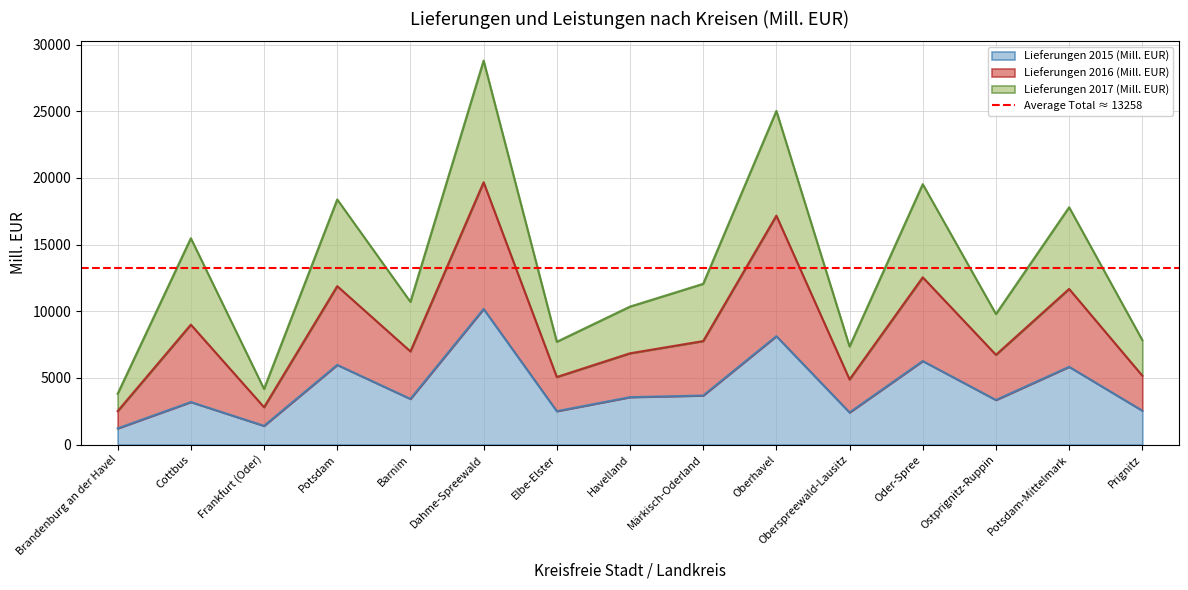

At how many categories does at least one series exceed 19919?

2